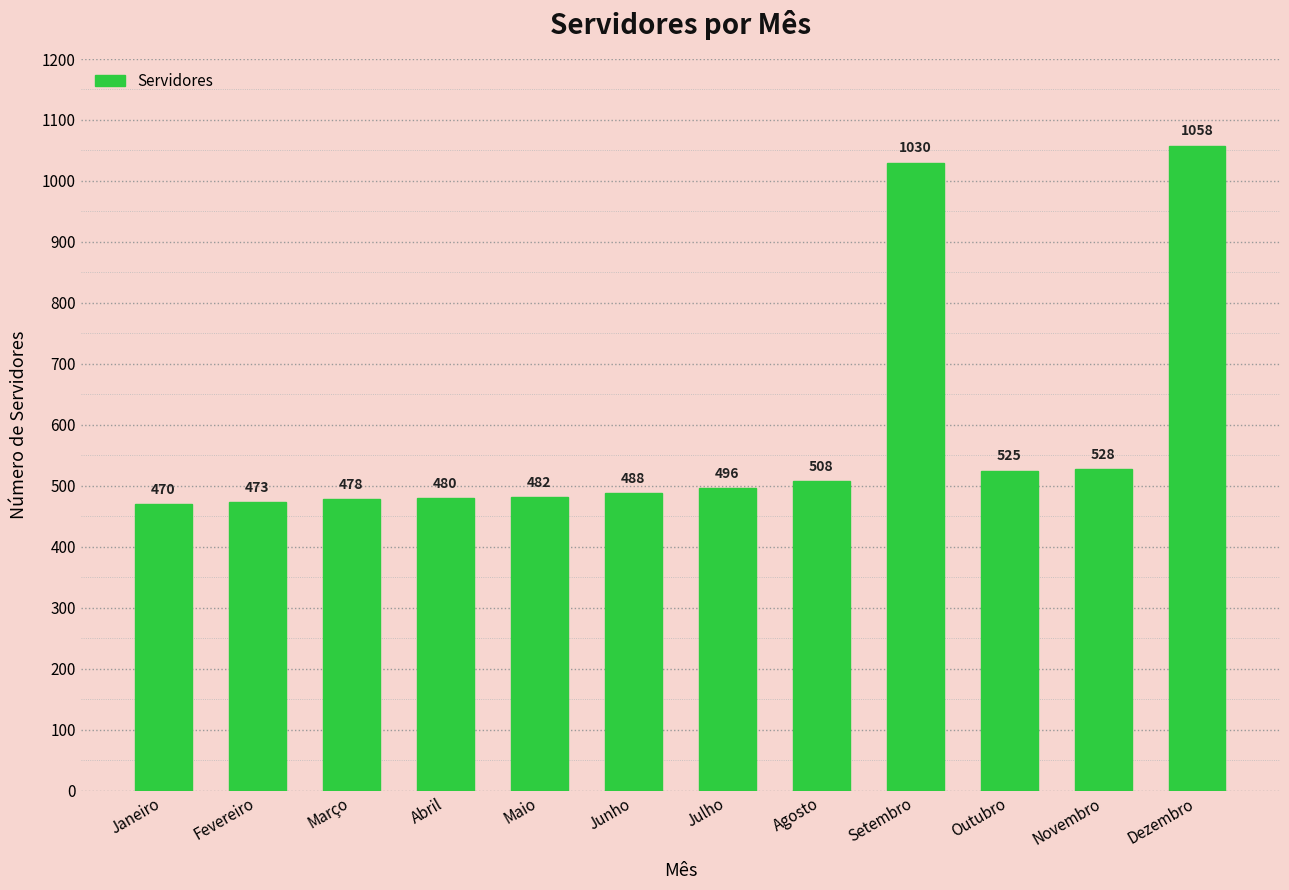

List the labels in order of value, largest first.

Dezembro, Setembro, Novembro, Outubro, Agosto, Julho, Junho, Maio, Abril, Março, Fevereiro, Janeiro